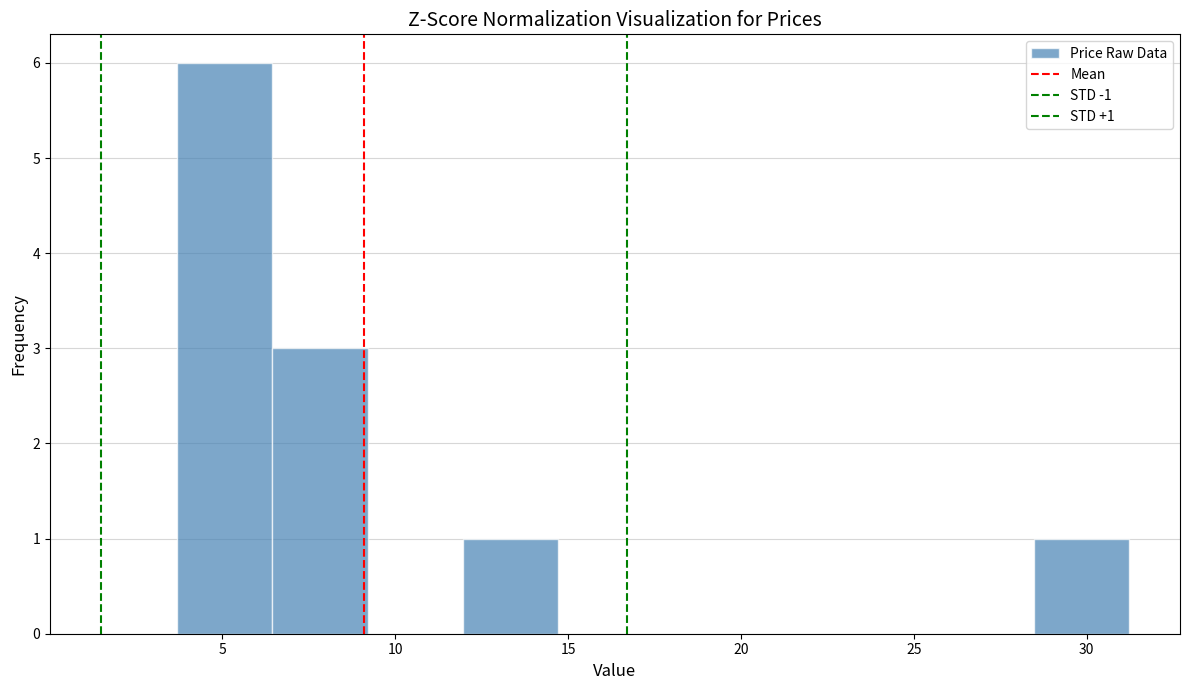

Which range on the x-axis has the tallest bar?

3.5 to 6.5